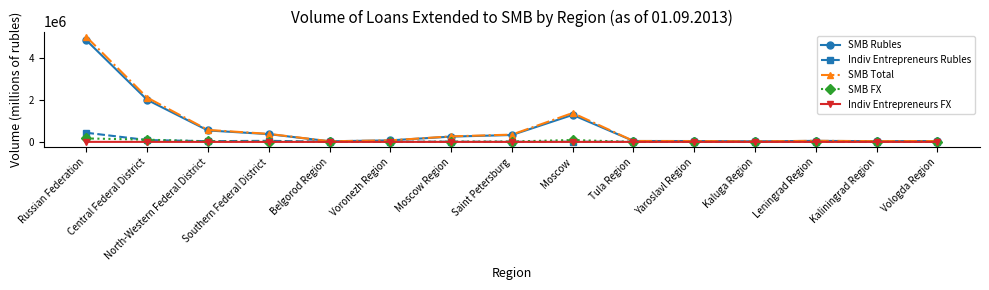

What is the maximum value for SMB Rubles?

4836357